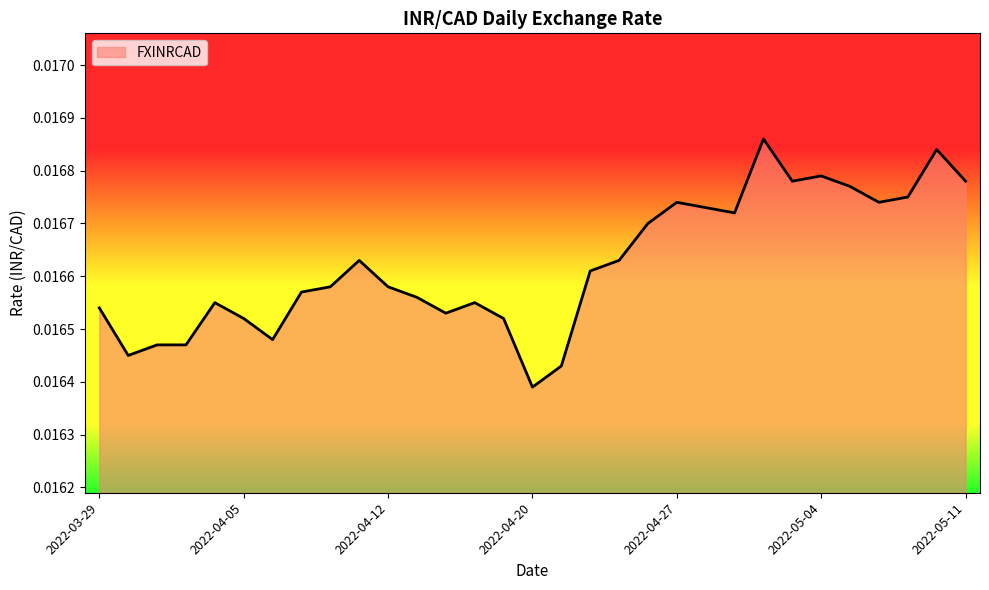

How many interior local valleys (lower than both neighbors) does the data have?

7